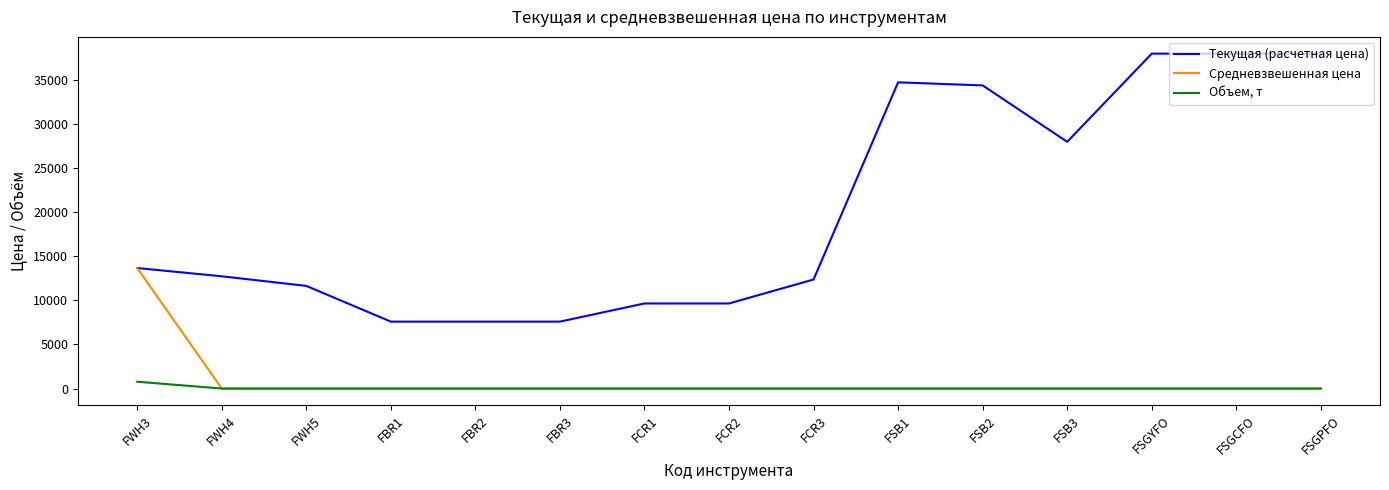

List the series in order of their peak value, lowest first.

Объем, т, Средневзвешенная цена, Текущая (расчетная цена)